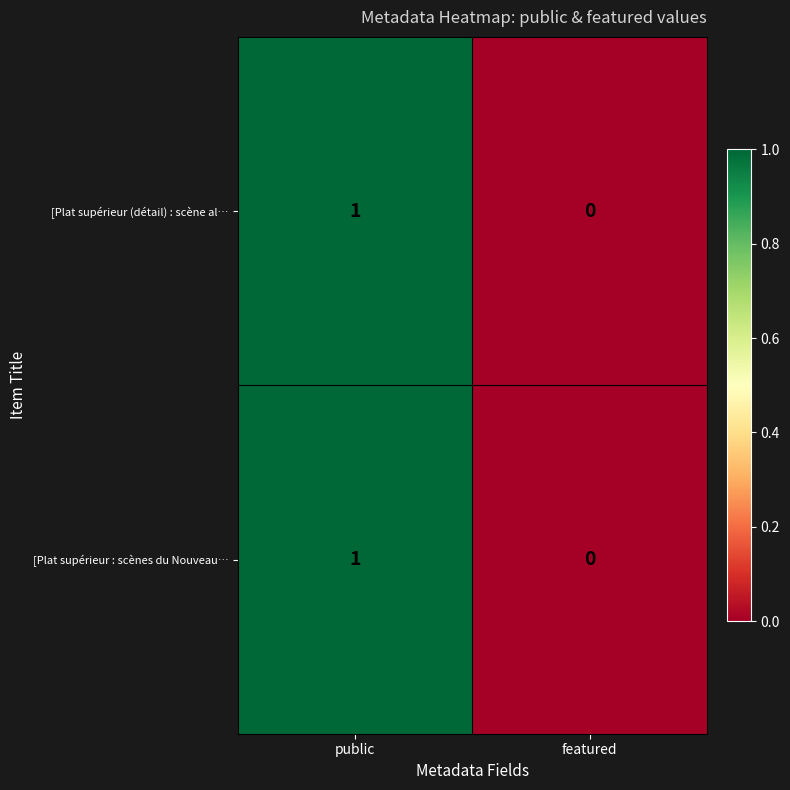

Is the value of [Plat supérieur (détail) : scène al… at featured greater than the value of [Plat supérieur : scènes du Nouveau… at public?

No